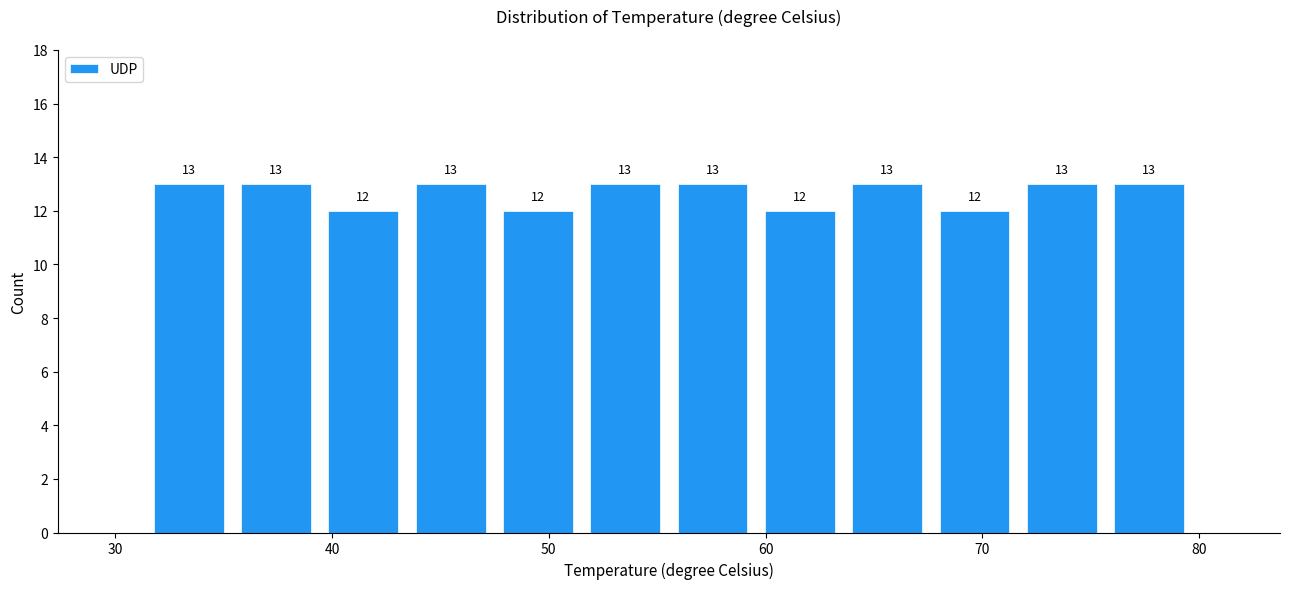

How tall is the bar that spans 35 to 39 on the x-axis? The bar edges are not printed on the chart, so give them approximately, as read against the axis.

13